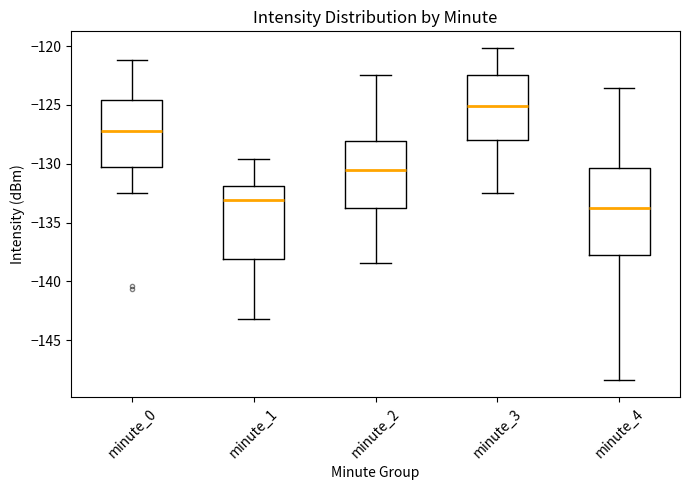

Reading left to right, read every box against the y-axis: the position of its median line, the range the box covers, and the ends of its whiskers. The values are not printed on the chart, so give them approximately, as read against the axis.

minute_0: median -127.0, box -130.5 to -124.5, whiskers -132.5 to -121.0
minute_1: median -133.0, box -138.0 to -132.0, whiskers -143.0 to -129.5
minute_2: median -130.5, box -133.5 to -128.0, whiskers -138.5 to -122.5
minute_3: median -125.0, box -128.0 to -122.5, whiskers -132.5 to -120.0
minute_4: median -133.5, box -138.0 to -130.5, whiskers -148.5 to -123.5